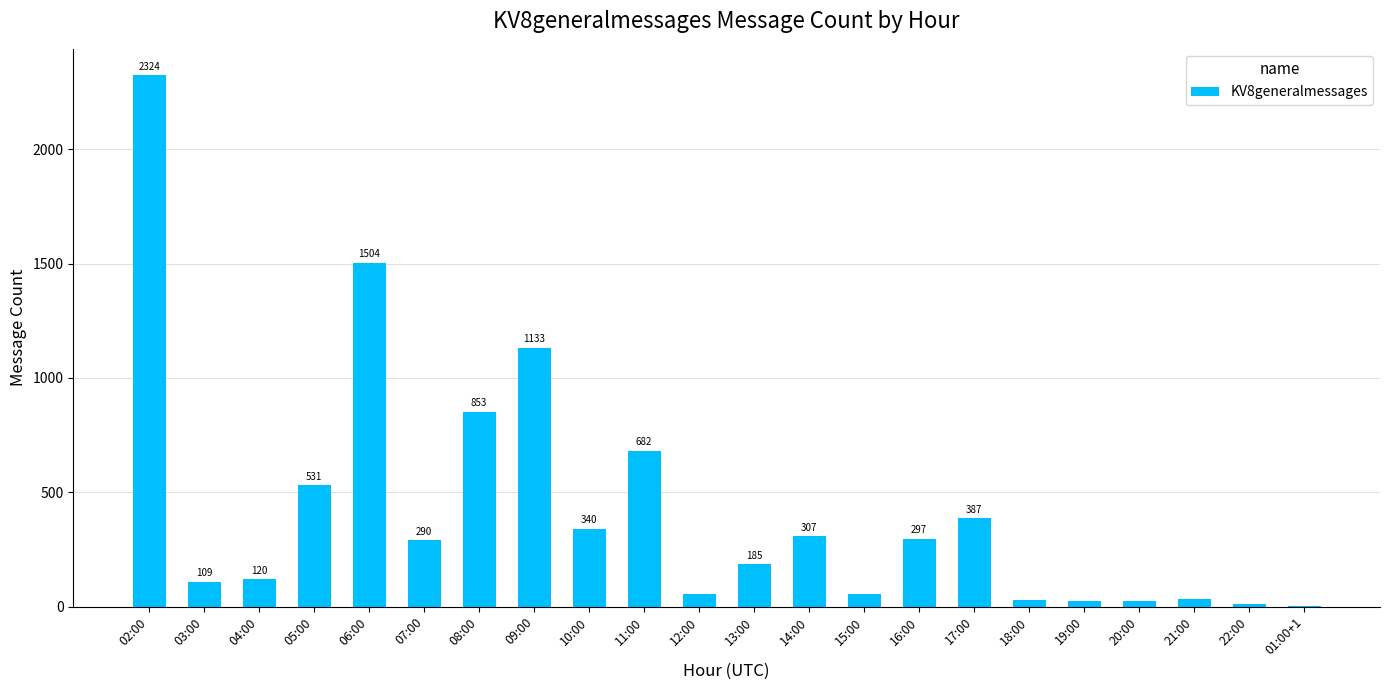

Count the number of data series in this chart.

1